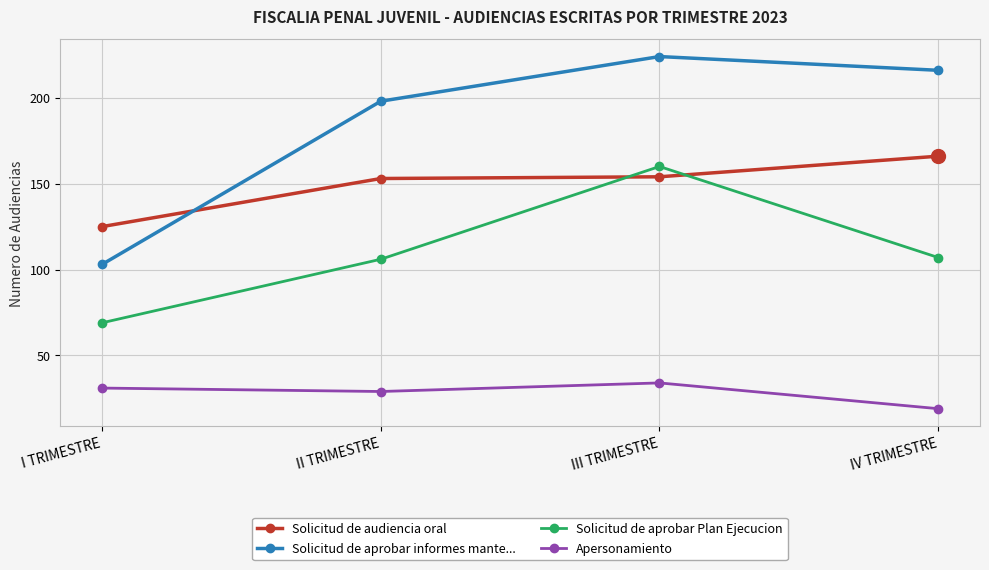

Does the chart have visible grid lines?

Yes